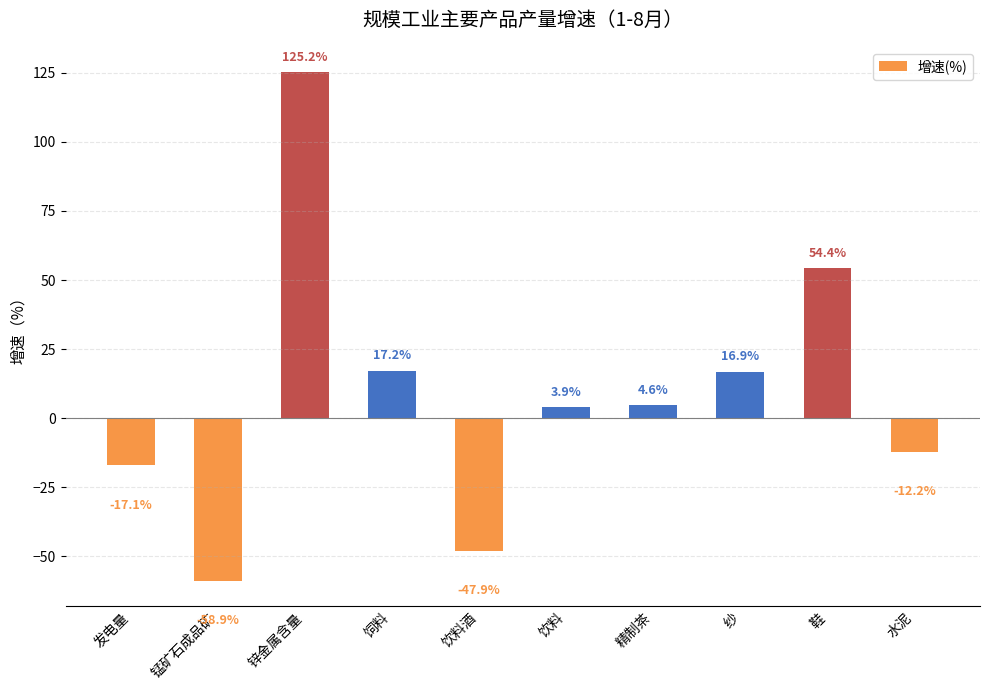

What is the sum of the values at 精制茶 and 饮料?

8.5